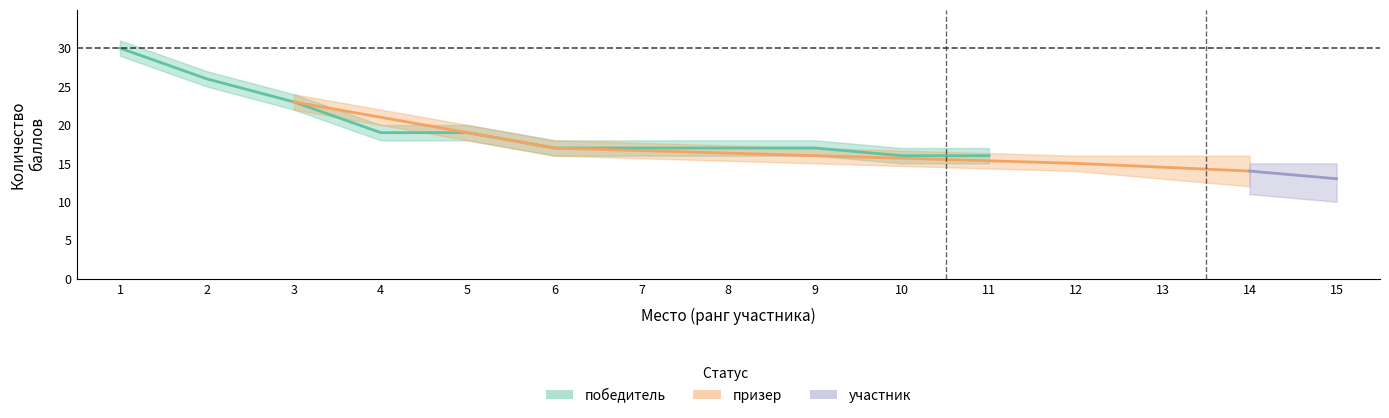

How many lines are shown in the chart?

3